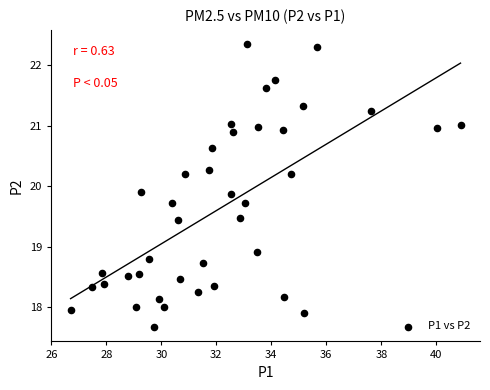

What is the range of Y values (max minus min)?

4.7